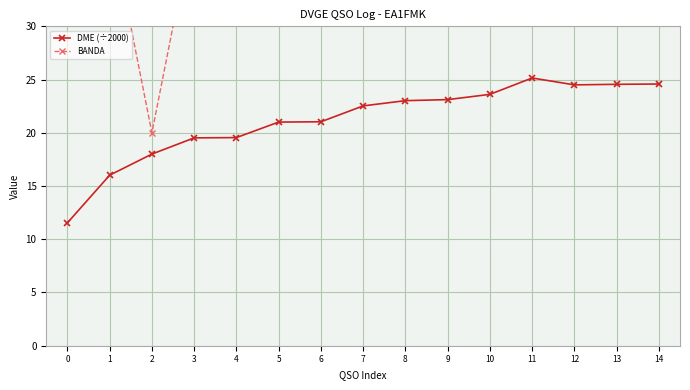

Where is the first local minimum for DME (÷2000)?

12